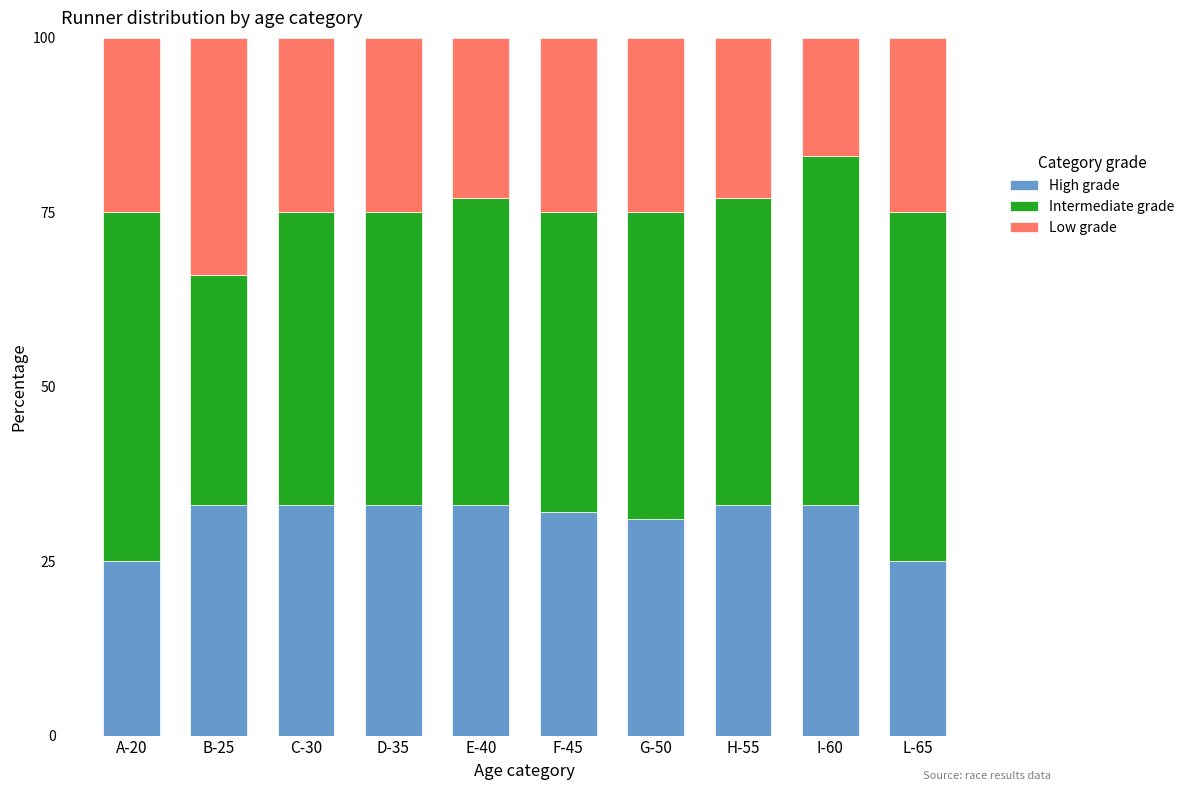

Is it true that High grade equals 45 at D-35?

False